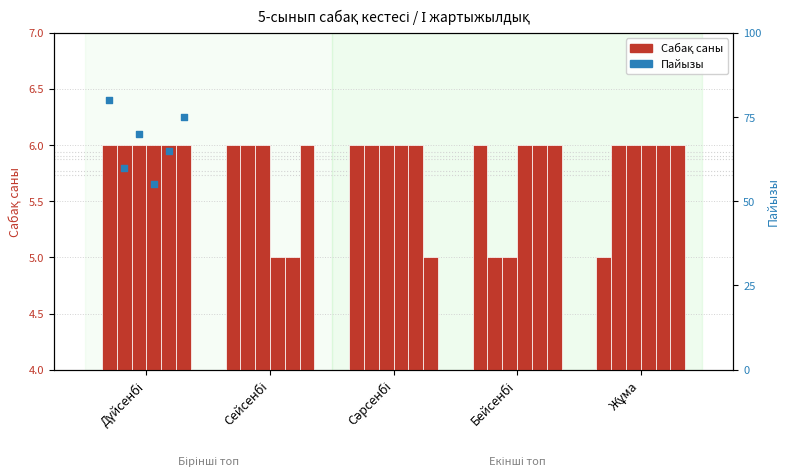

At how many categories does at least one series exceed 5?

5